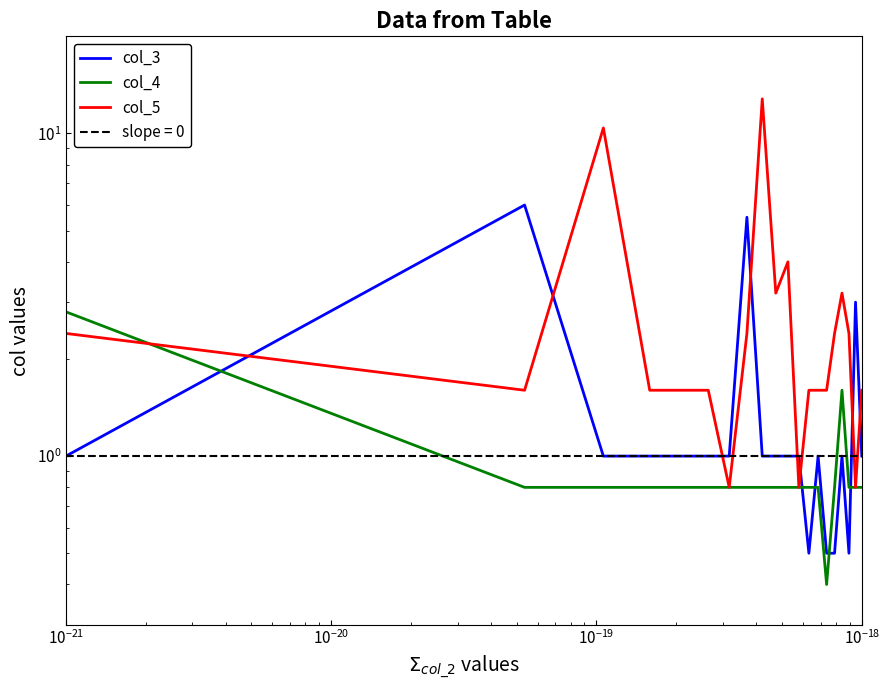

What is the difference between the maximum and second lowest values in the col_3 series?

5.5